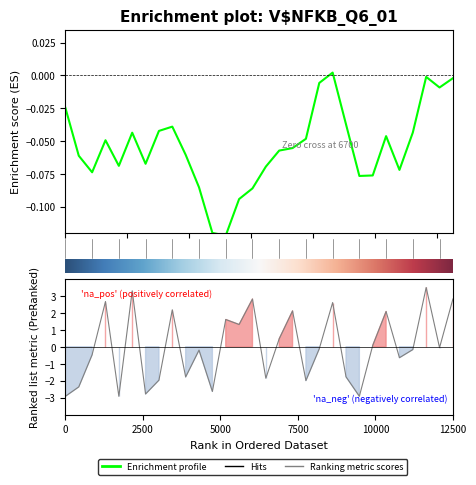

What is the minimum value shown in the chart?

-2.9